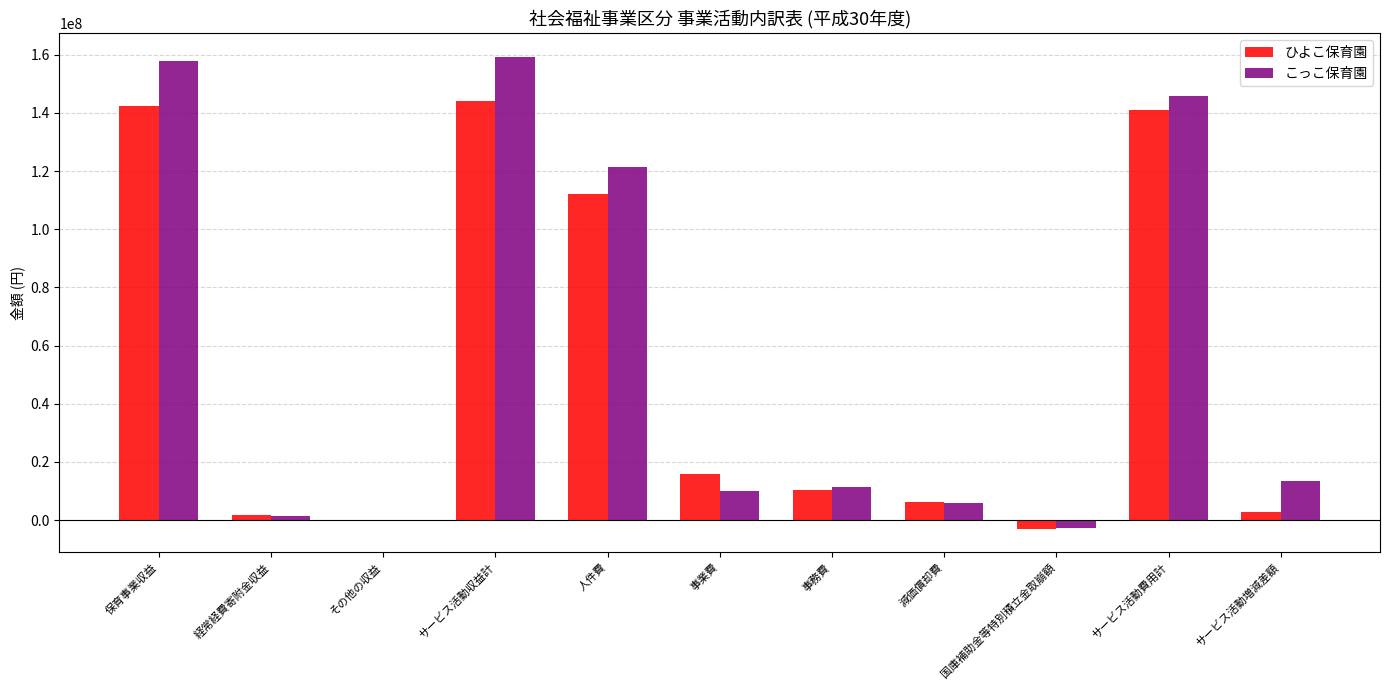

What is the sum of all こっこ保育園 values?

623612156